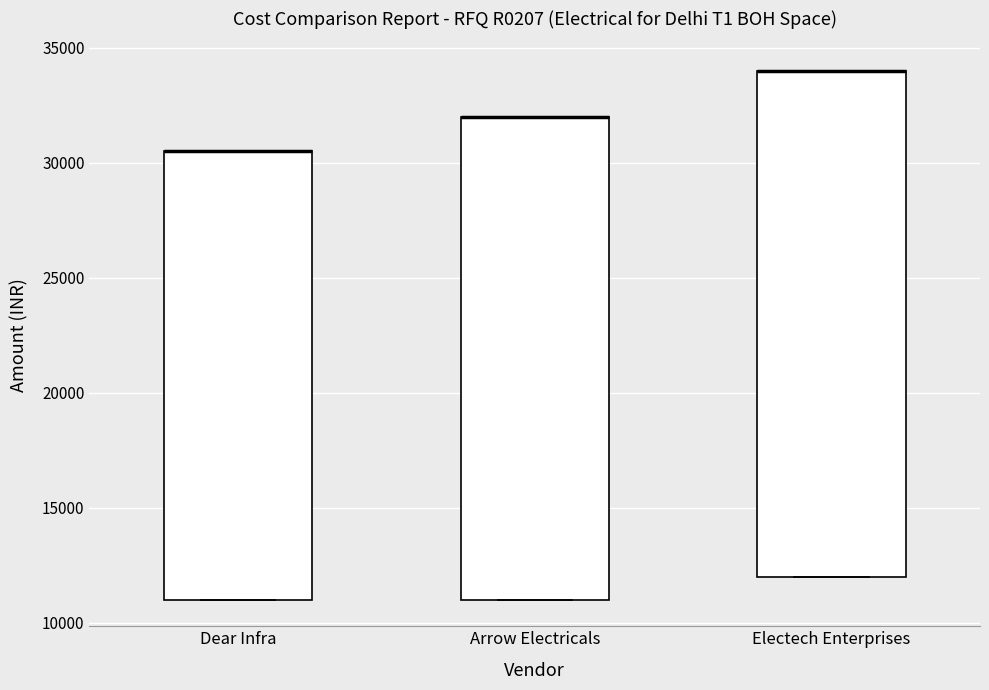

Reading left to right, transcribe this box plot: for each box, give where its median line is, the range the box spans, and where its two whiskers end, as read against the y-axis. The values are not printed on the chart, so give them approximately, as read against the axis.

Dear Infra: median 30500 (drawn on the box's upper edge), box 11000 to 30500, whiskers 11000 to 30500
Arrow Electricals: median 32000 (drawn on the box's upper edge), box 11000 to 32000, whiskers 11000 to 32000
Electech Enterprises: median 34000 (drawn on the box's upper edge), box 12000 to 34000, whiskers 12000 to 34000